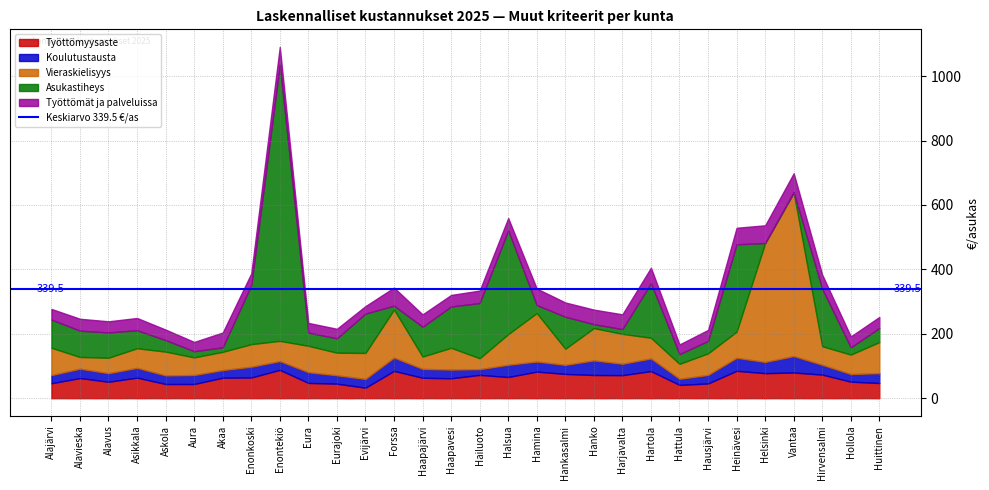

What is the label of the 20th point from the right?

Eurajoki